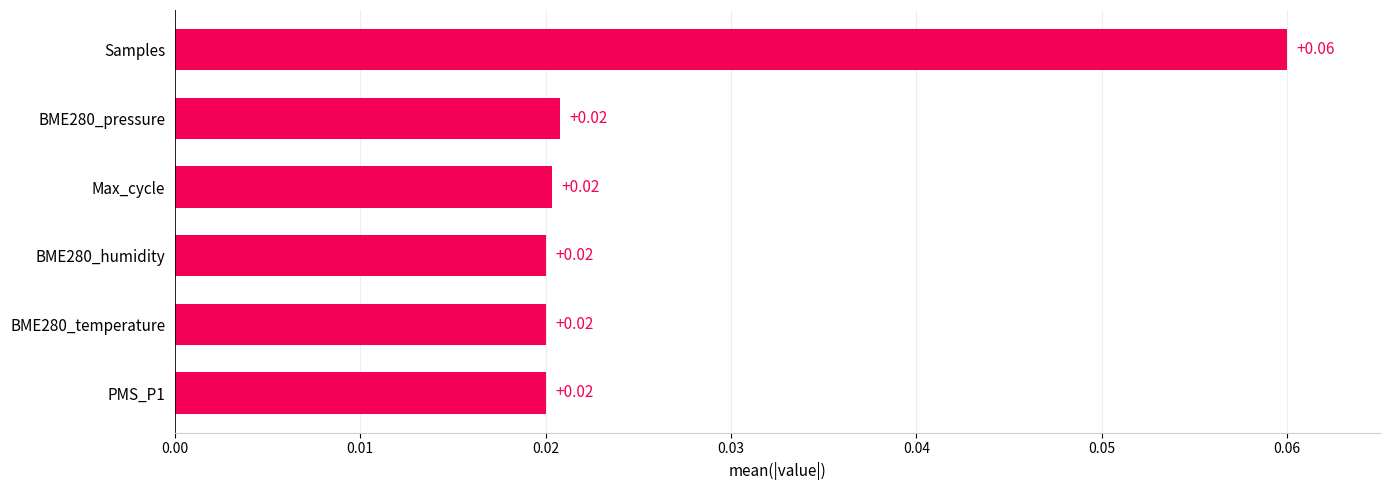

At which category does the chart reach its peak across all series?

Samples